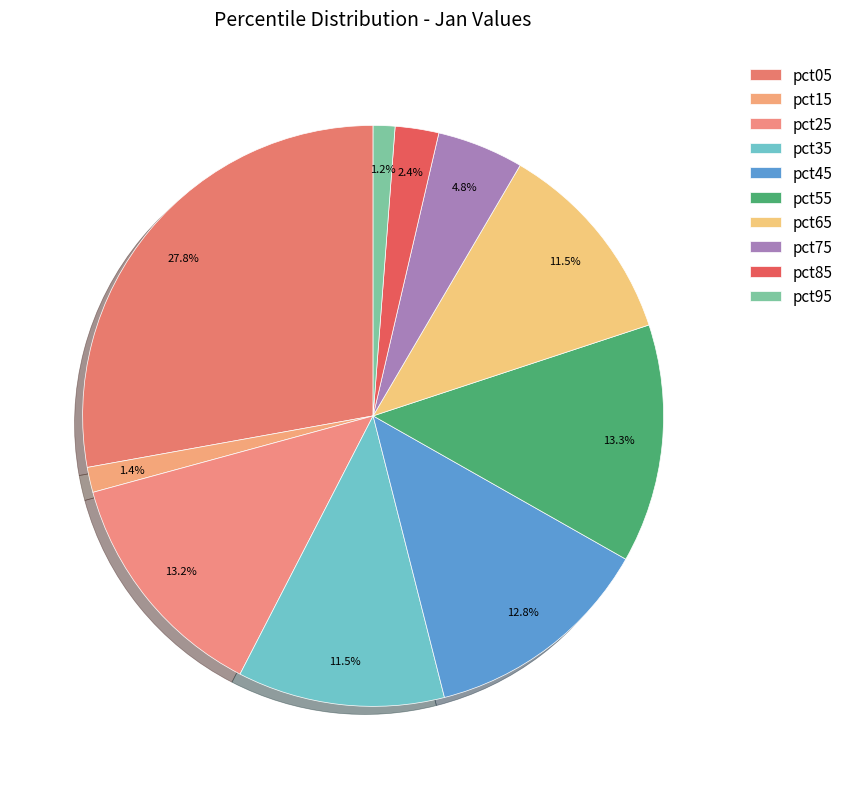

What is the smallest slice in the pie chart?

pct95